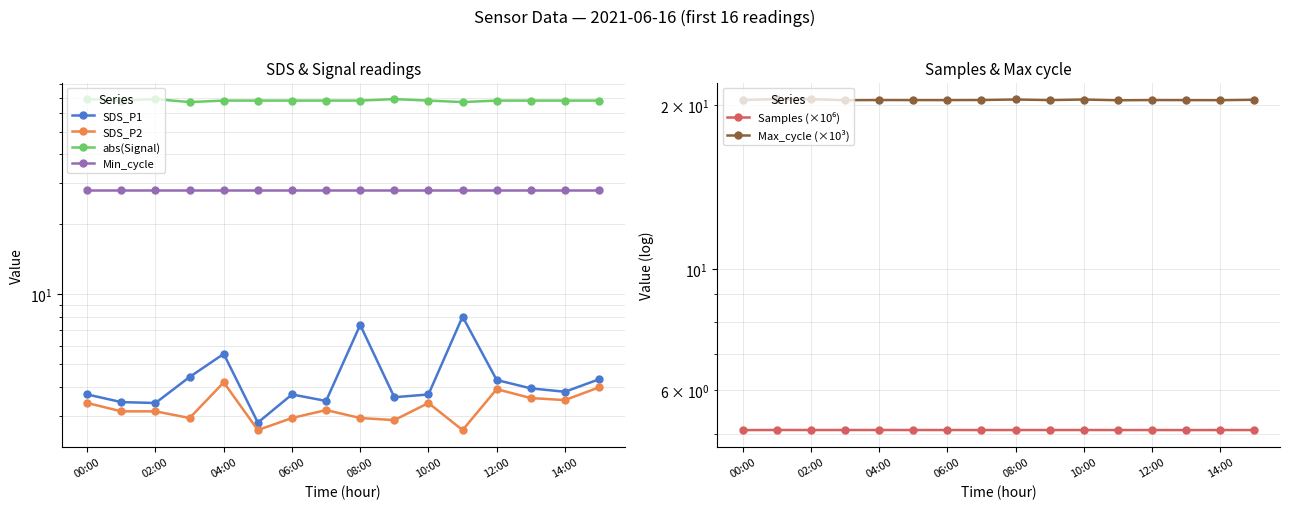

Count the number of data series in this chart.

6